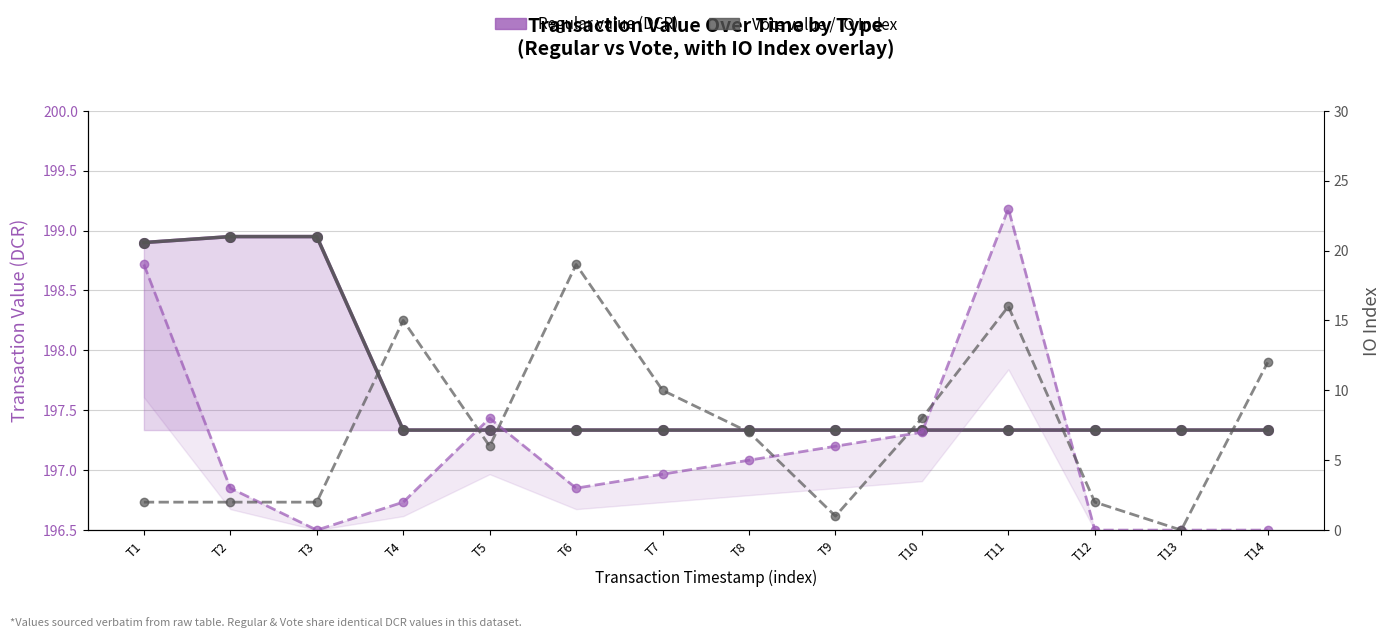

Which series ends up on top after the final intersection of IO Index (Vote) and IO Index (Regular)?

IO Index (Vote)